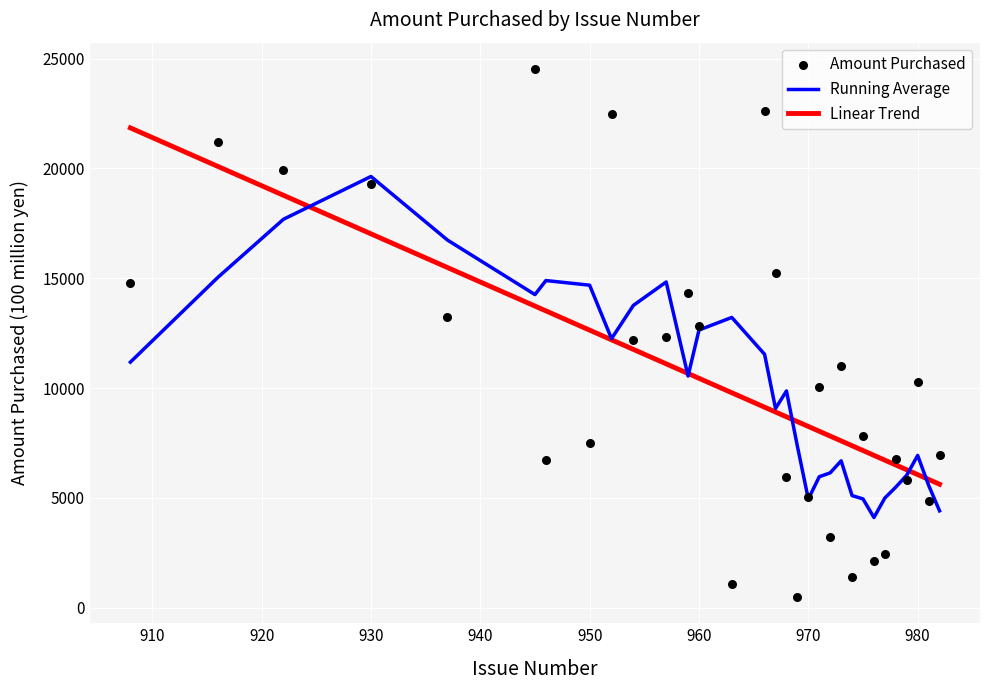

Which series reaches the minimum Y coordinate?

Amount Purchased